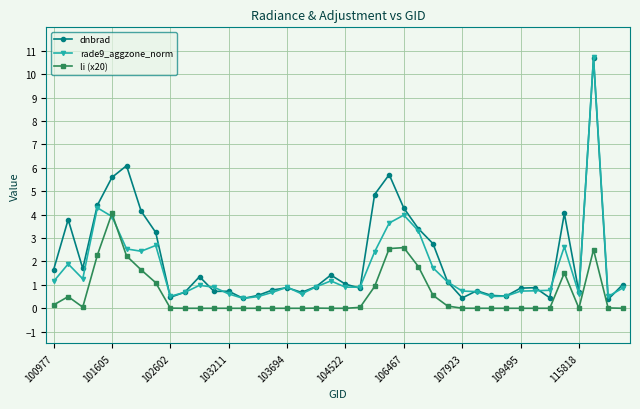

Which series ends up on top after the final intersection of dnbrad and rade9_aggzone_norm?

dnbrad